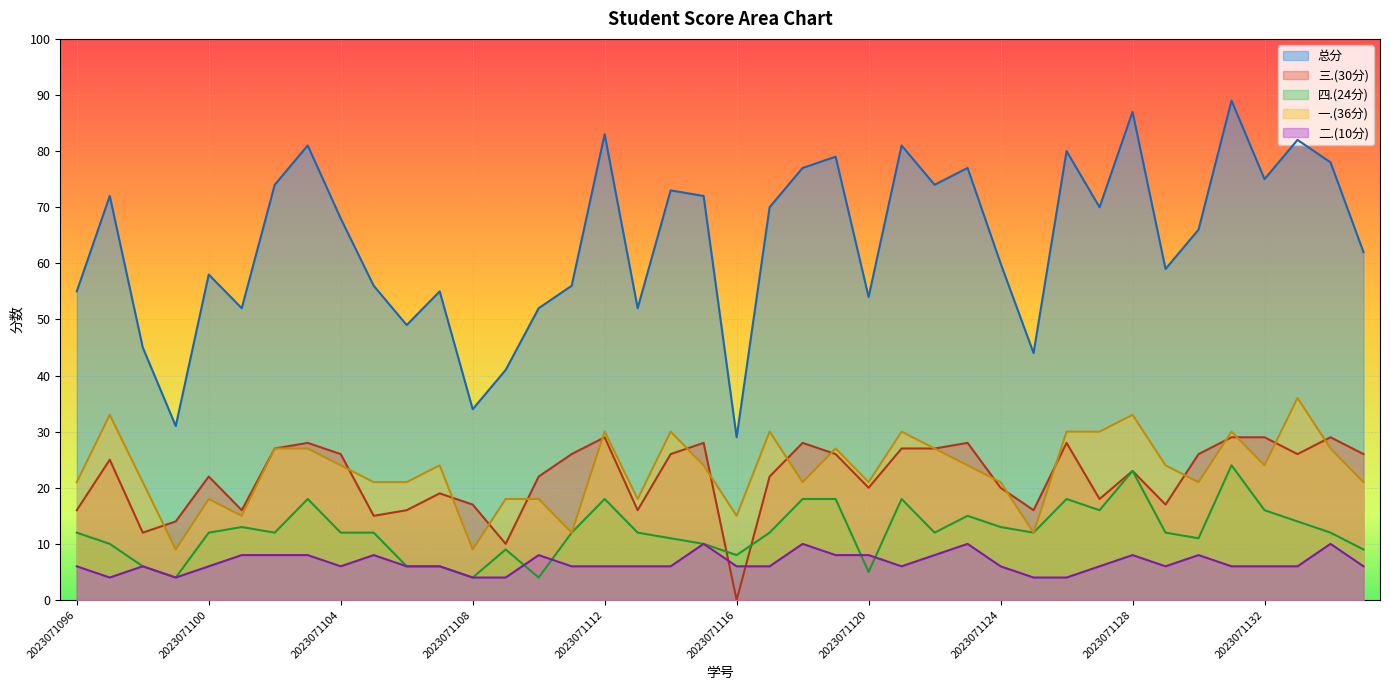

The 四.(24分) series shows 15 at 2023071128. True or false?

False